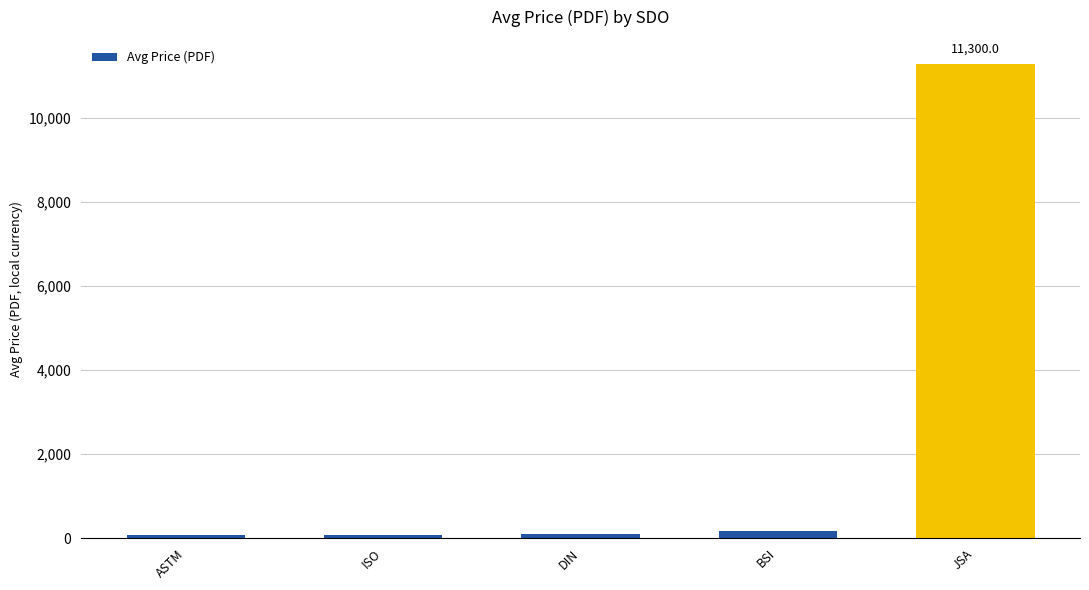

What is the difference between the maximum and minimum values?

11235.6